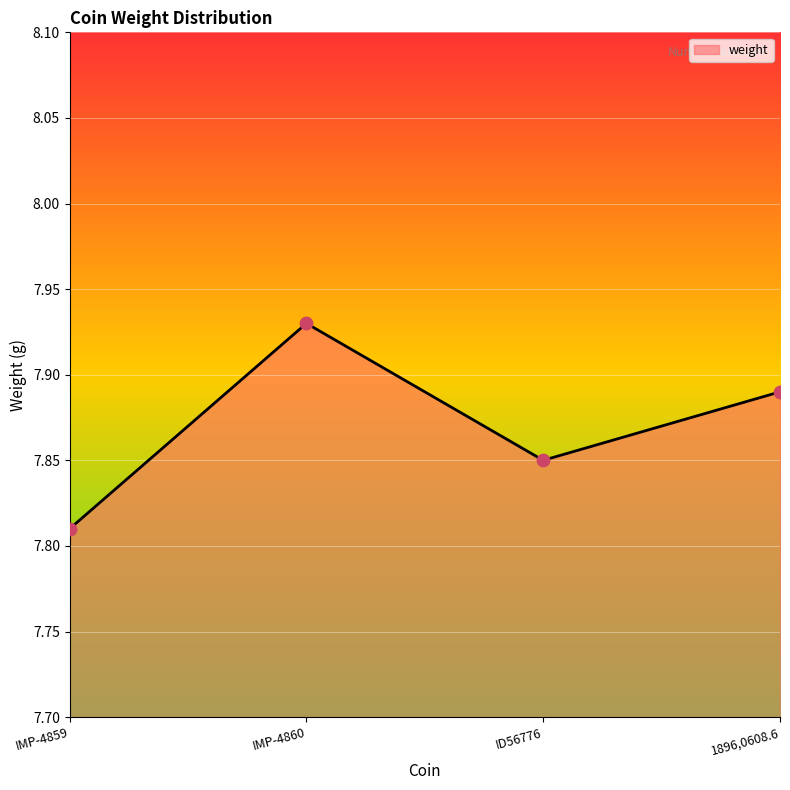

Approximately how many times larger is the value at IMP-4859 compared to IMP-4860?

1.0